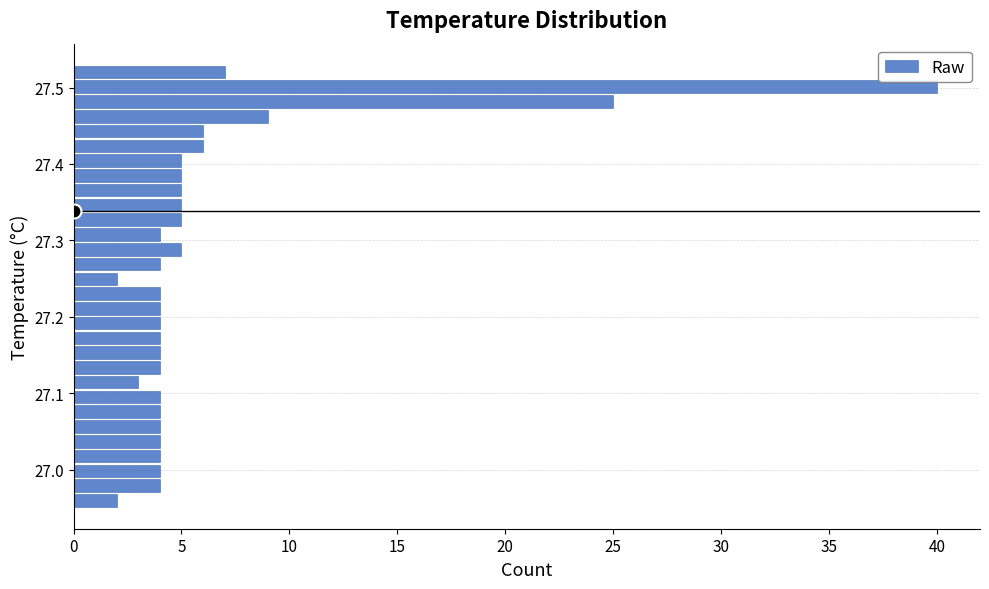

Read against the y-axis, roughly where is the centre of the longest bar?

27.50